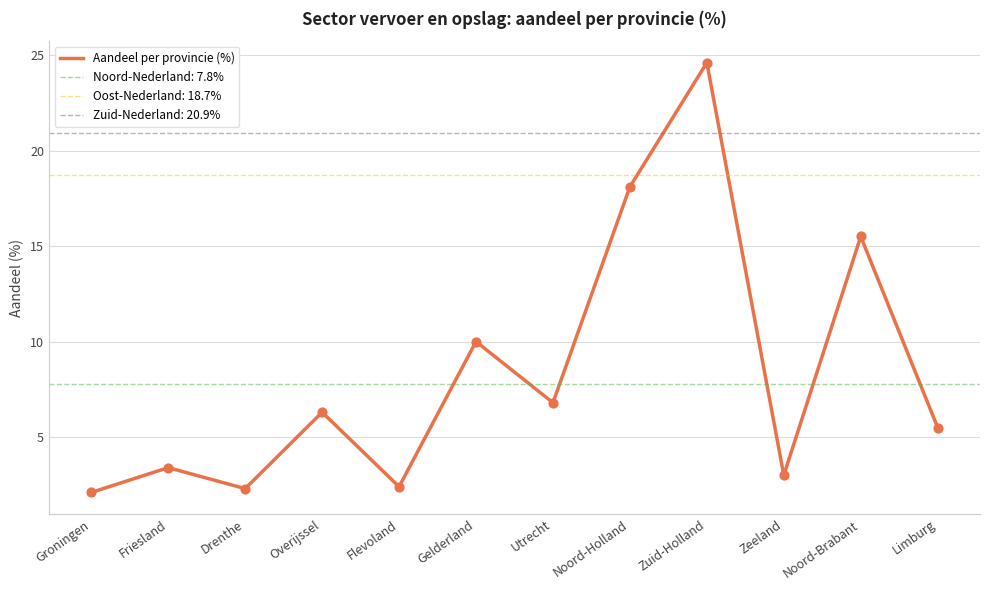

What is the change in value from Noord-Holland to Noord-Brabant?

-2.6